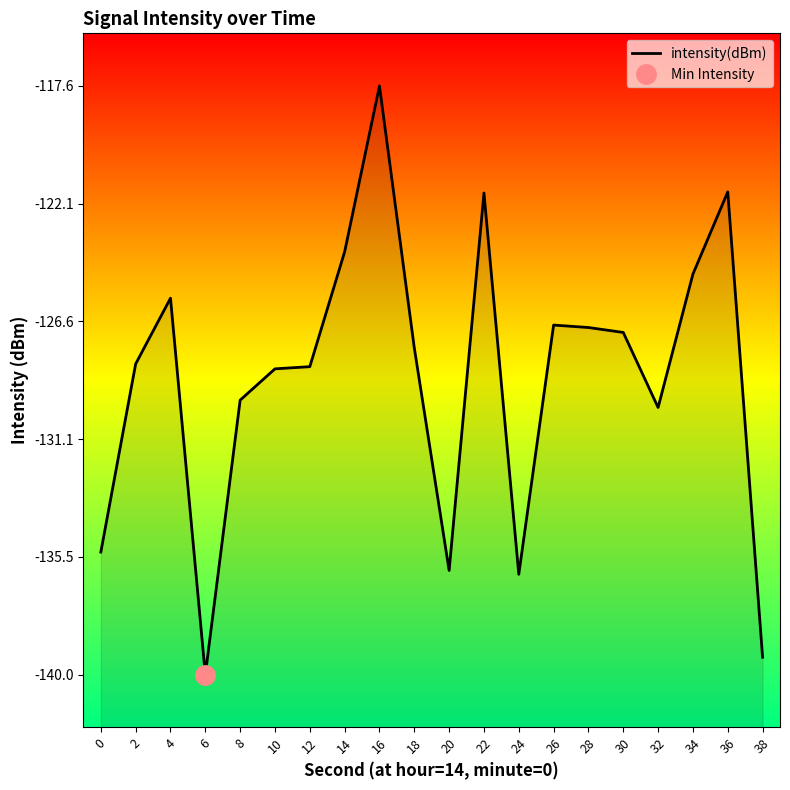

Which label corresponds to the largest value in the chart?

16